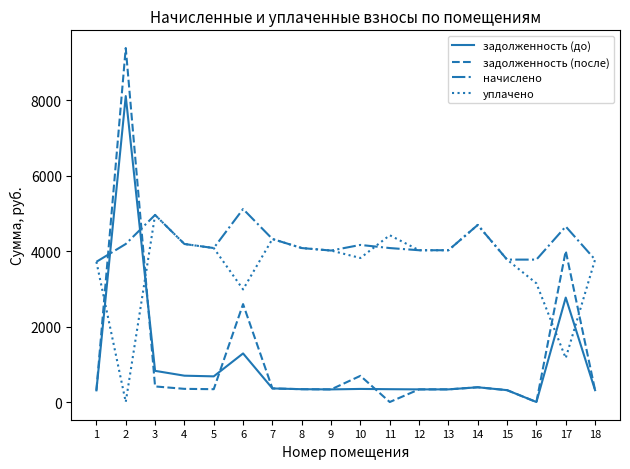

Is this an area chart (filled region under the line)?

No